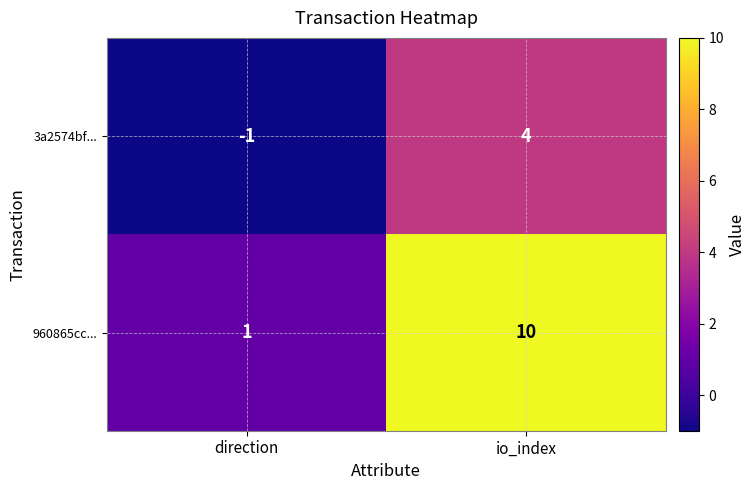

Is it true that 960865cc... equals 10 at io_index?

True